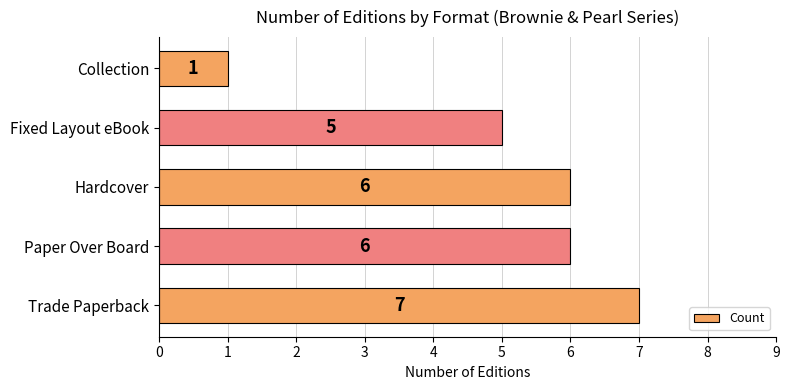

What is the sum of the values at Trade Paperback and Hardcover?

13